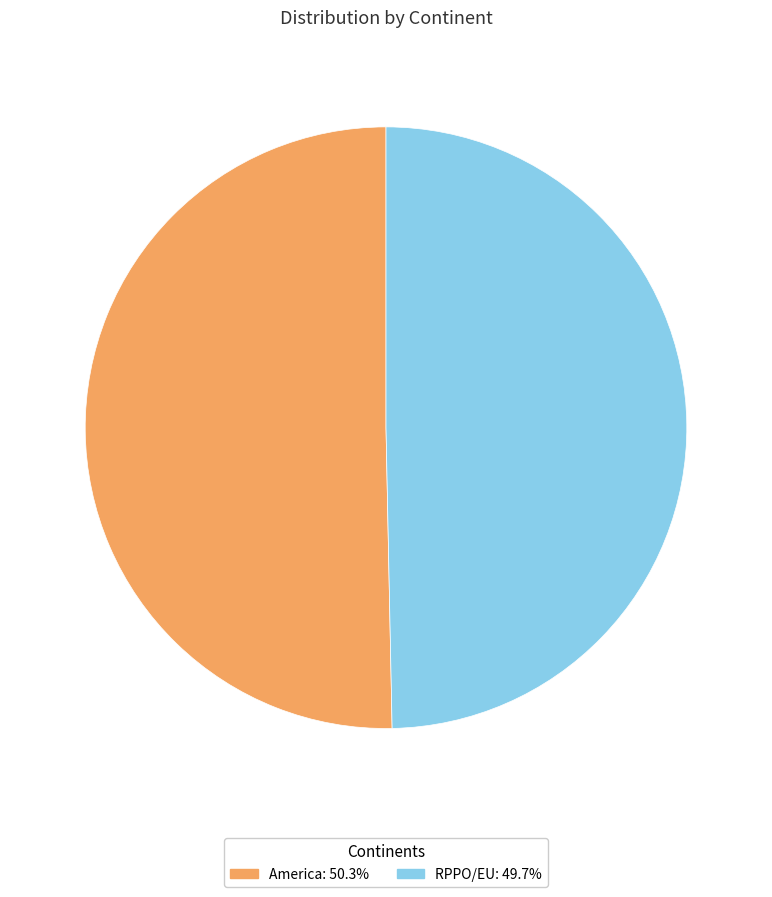

Is America the majority of the pie?

Yes